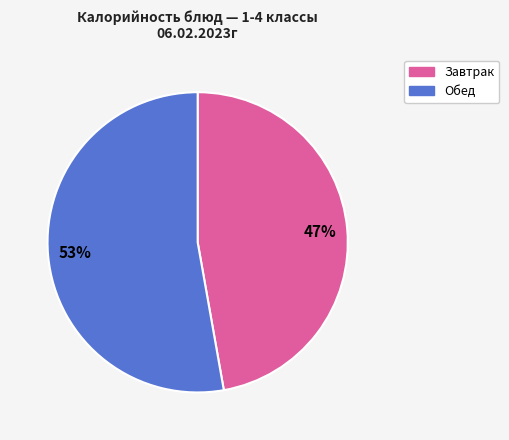

Is there any slice that represents more than half of the pie?

Yes